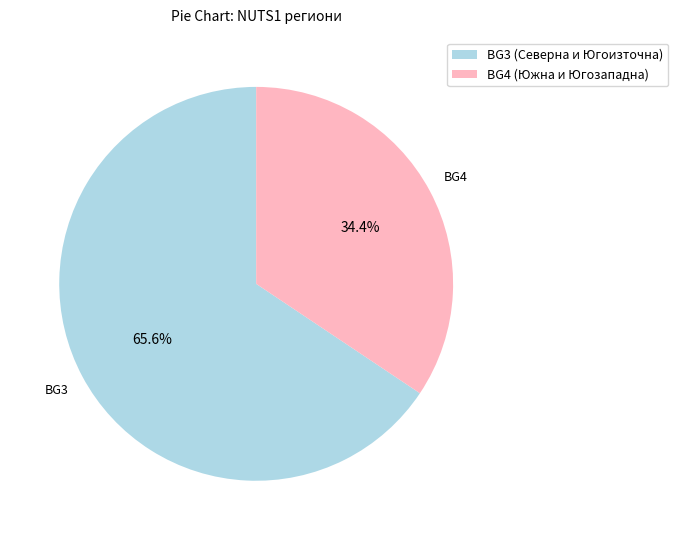

Which has a higher value, BG4 (Южна и Югозападна) or BG3 (Северна и Югоизточна)?

BG3 (Северна и Югоизточна)